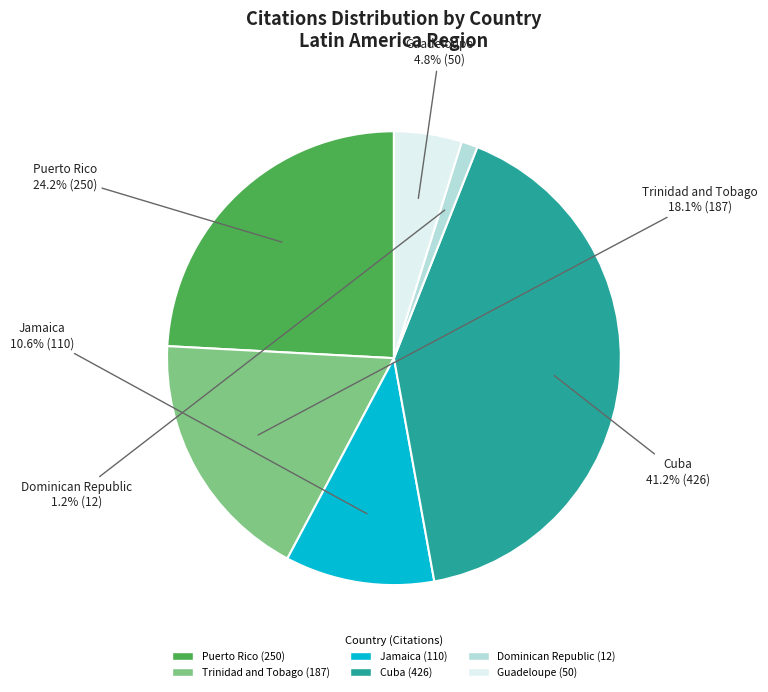

What percentage is NOT represented by Jamaica?

89.4%